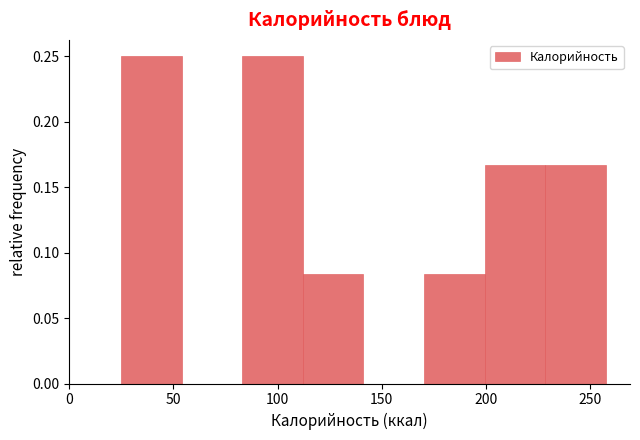

Reading left to right, list every bar in this chart as the range it spans on the x-axis followed by its height. Neither the bar edges nor the heights are printed on the chart, so give them approximately, as read against the axes.

25 to 55: 0.250
55 to 85: 0
85 to 110: 0.250
110 to 140: 0.085
140 to 170: 0
170 to 200: 0.085
200 to 230: 0.165
230 to 260: 0.165